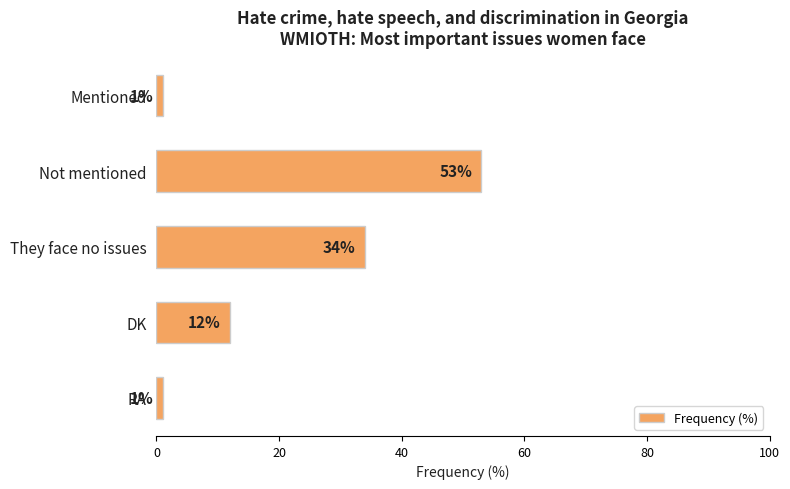

What is the label of the 1st bar from the top?

Mentioned